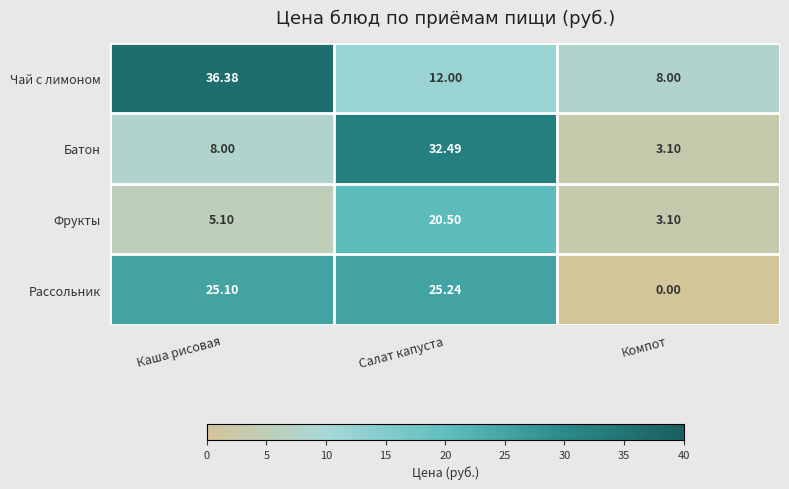

Rank the series by their maximum value, from highest to lowest.

Чай с лимоном, Батон, Рассольник, Фрукты